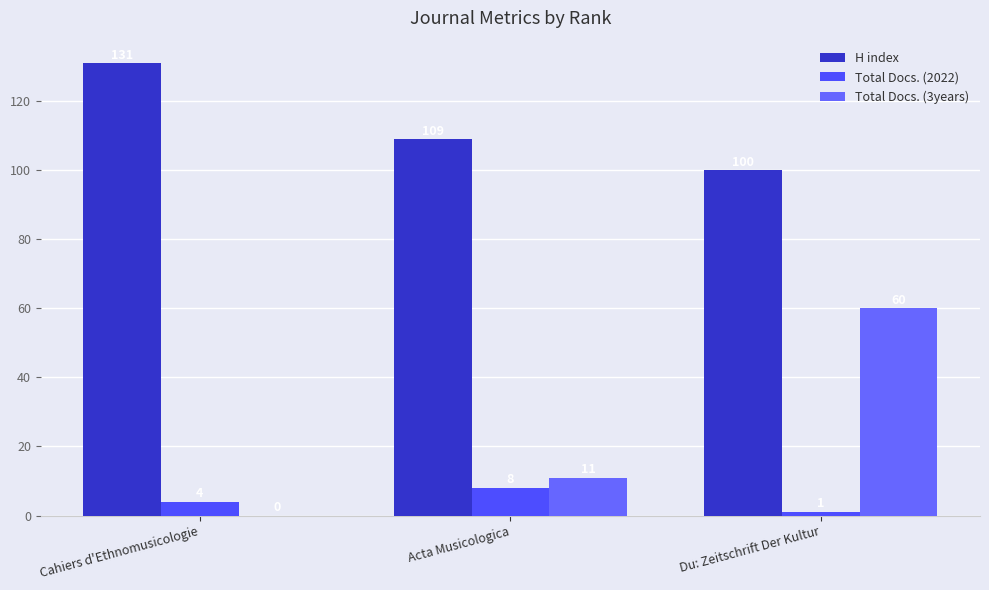

List the series in order of their peak value, lowest first.

Total Docs. (2022), Total Docs. (3years), H index